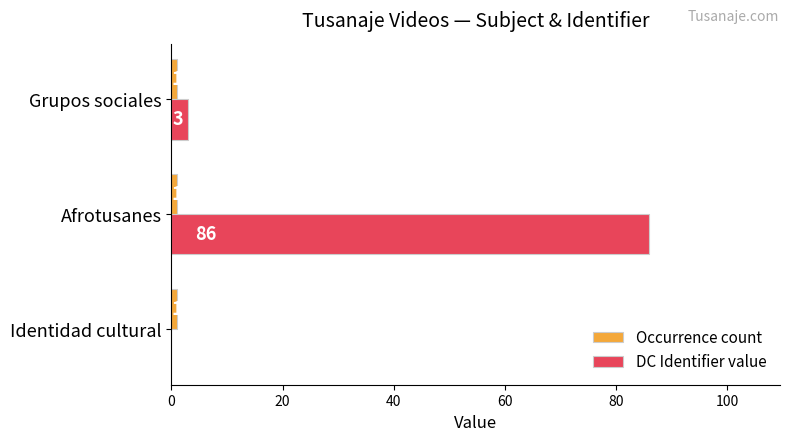

Read the DC Identifier value value at Grupos sociales, to the nearest 5.

5